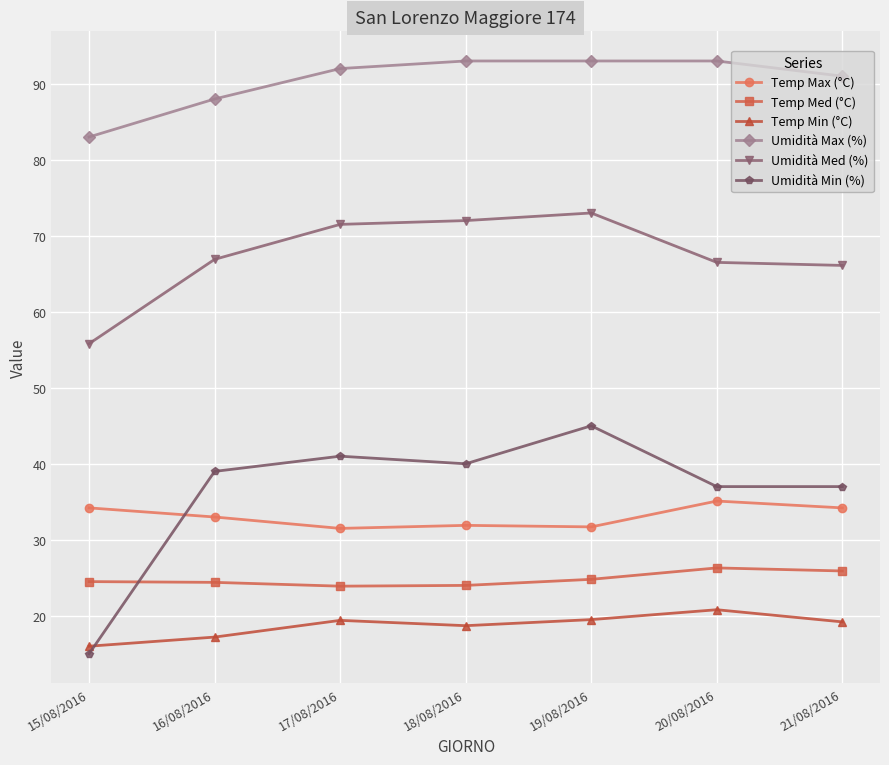

Which series has the widest spread of values?

Umidità Min (%)